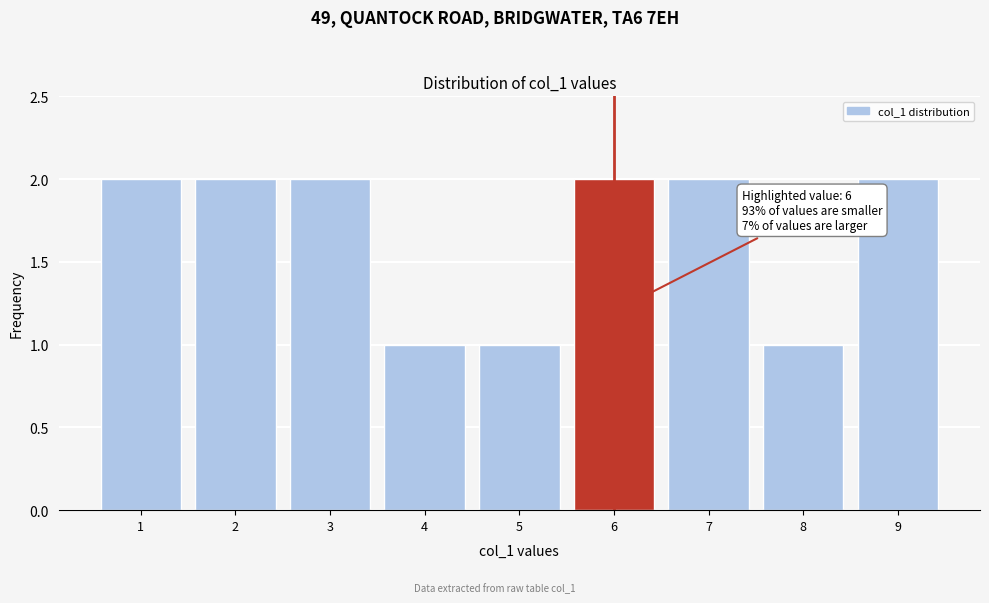

Reading left to right, what are all the values shown in this chart?

1=2	2=2	3=2	4=1	5=1	6=2	7=2	8=1	9=2